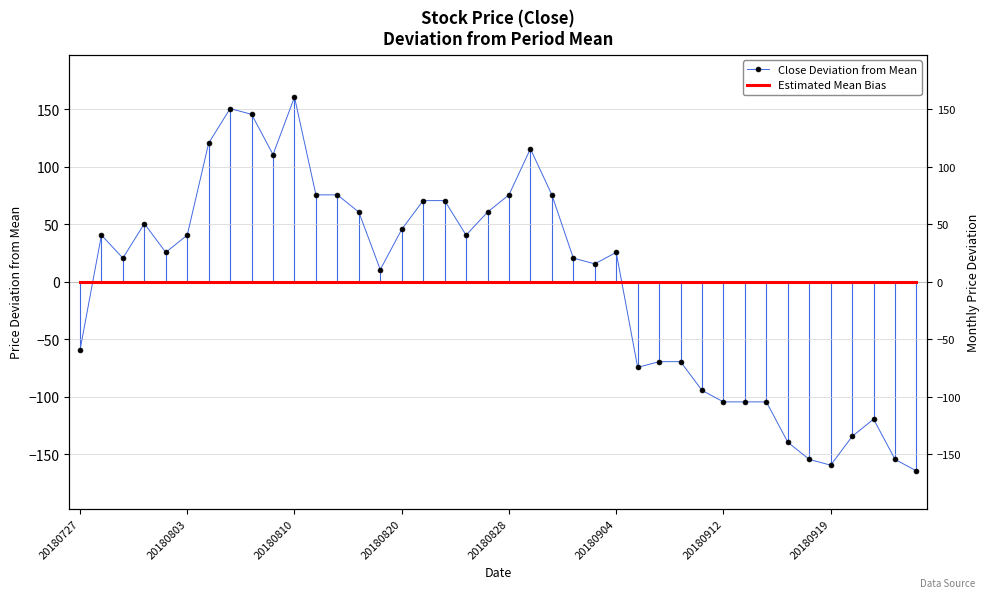

Read the Close Deviation from Mean value at 20180828.

75.6